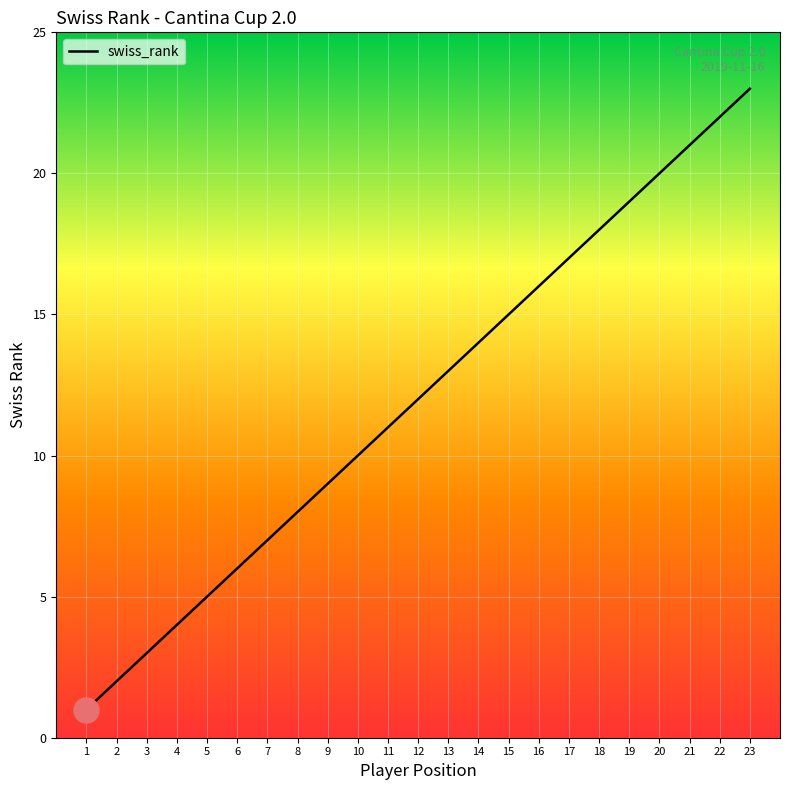

Reading right to left, transcribe all the data shown in this chart.

23=23	22=22	21=21	20=20	19=19	18=18	17=17	16=16	15=15	14=14	13=13	12=12	11=11	10=10	9=9	8=8	7=7	6=6	5=5	4=4	3=3	2=2	1=1